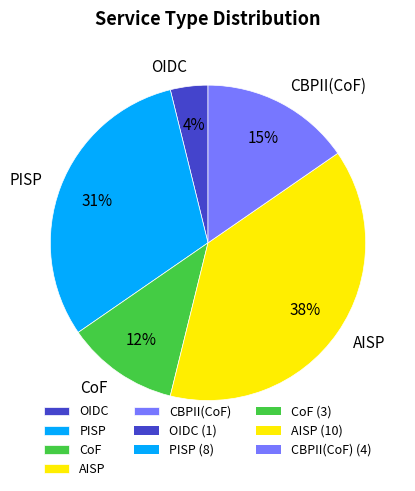

Does any single category account for the majority?

No